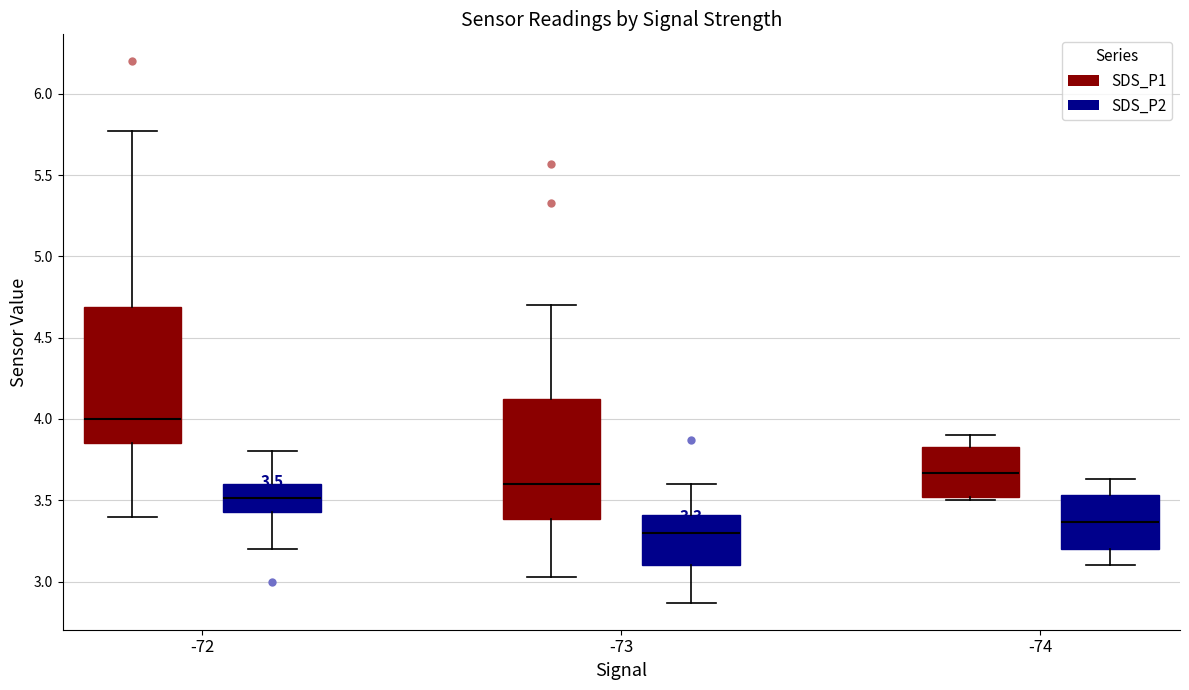

Which box has the lowest median line?

-73 (SDS_P2)